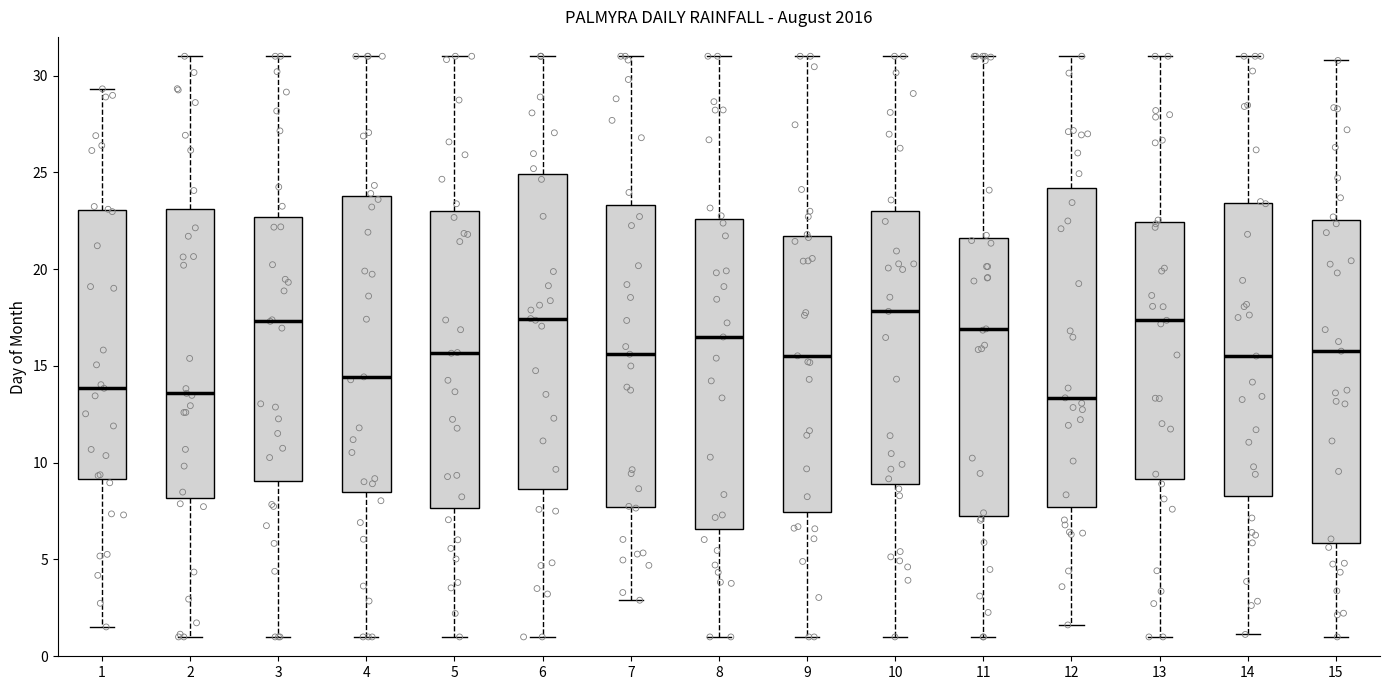

Reading left to right, read every box against the y-axis: the position of its median line, the range the box covers, and the ends of its whiskers. The values are not printed on the chart, so give them approximately, as read against the axis.

1: median 14.0, box 9.0 to 23.0, whiskers 1.5 to 29.5
2: median 13.5, box 8.0 to 23.0, whiskers 1.0 to 31.0
3: median 17.5, box 9.0 to 22.5, whiskers 1.0 to 31.0
4: median 14.5, box 8.5 to 24.0, whiskers 1.0 to 31.0
5: median 15.5, box 7.5 to 23.0, whiskers 1.0 to 31.0
6: median 17.5, box 8.5 to 25.0, whiskers 1.0 to 31.0
7: median 15.5, box 7.5 to 23.5, whiskers 3.0 to 31.0
8: median 16.5, box 6.5 to 22.5, whiskers 1.0 to 31.0
9: median 15.5, box 7.5 to 21.5, whiskers 1.0 to 31.0
10: median 18.0, box 9.0 to 23.0, whiskers 1.0 to 31.0
11: median 17.0, box 7.5 to 21.5, whiskers 1.0 to 31.0
12: median 13.5, box 7.5 to 24.0, whiskers 1.5 to 31.0
13: median 17.5, box 9.0 to 22.5, whiskers 1.0 to 31.0
14: median 15.5, box 8.5 to 23.5, whiskers 1.0 to 31.0
15: median 16.0, box 6.0 to 22.5, whiskers 1.0 to 31.0